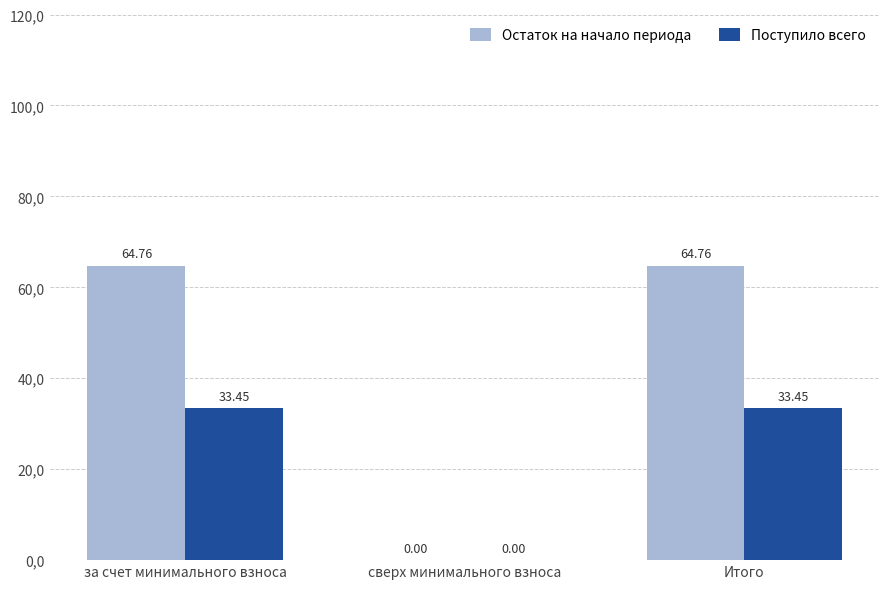

List the labels in order of Остаток на начало периода value, smallest first.

сверх минимального взноса, за счет минимального взноса, Итого